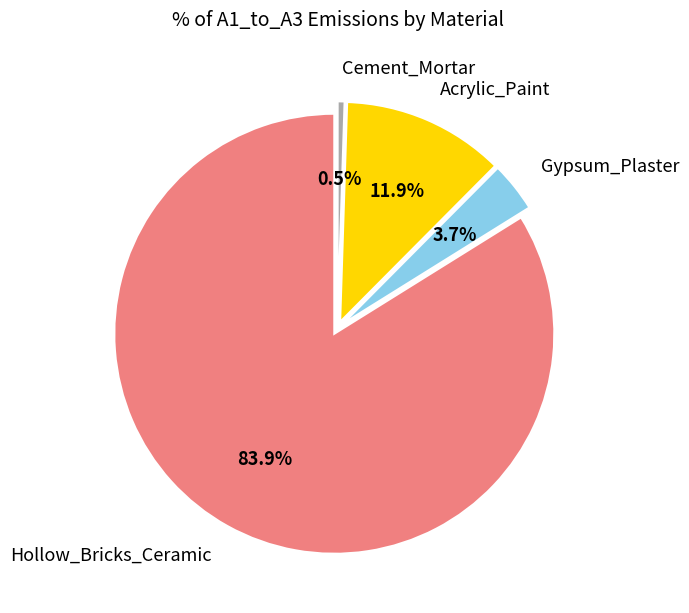

To the nearest percent, what is the difference between the Cement_Mortar and Gypsum_Plaster slice percentages?

3%